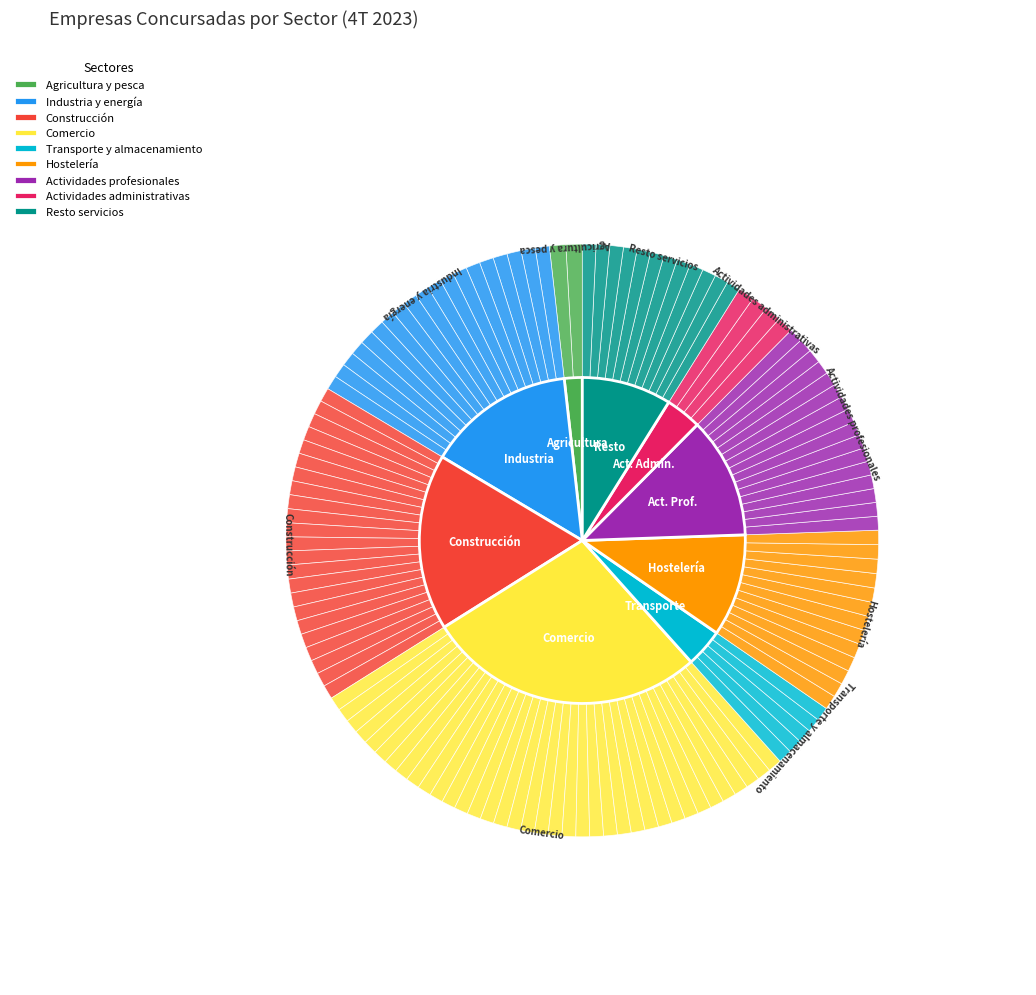

Is there any slice that represents more than half of the pie?

No